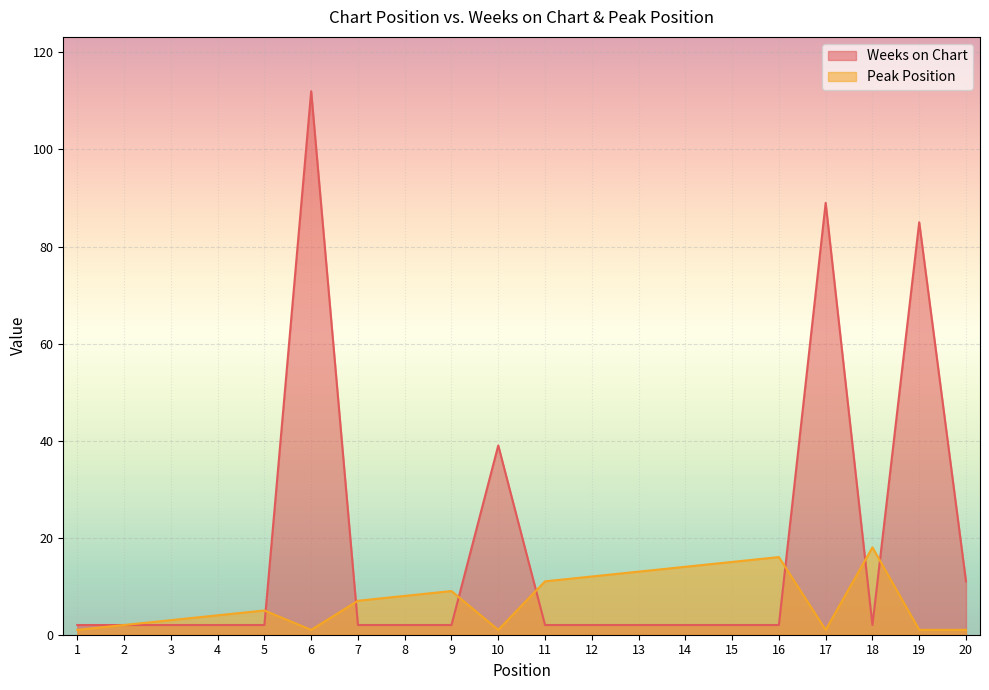

Rank the series by their average value, from lowest to highest.

Peak Position, Weeks on Chart